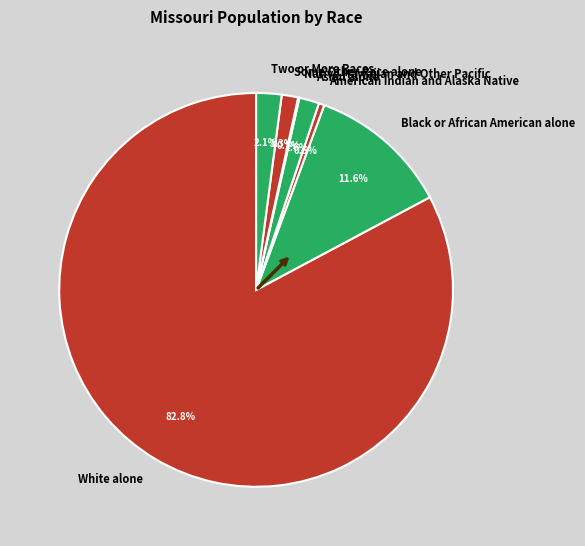

Is it true that Asian alone is 13% of the pie?

False